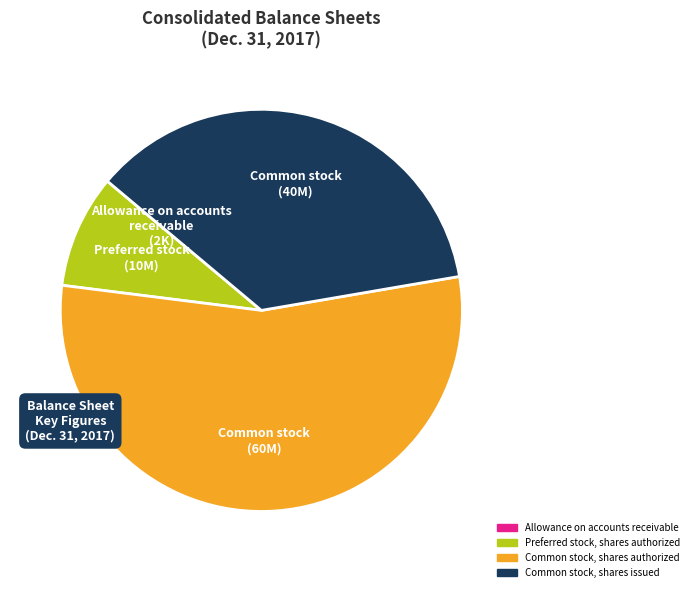

Is the sum of Common stock, shares authorized and Common stock, shares issued greater than half?

Yes